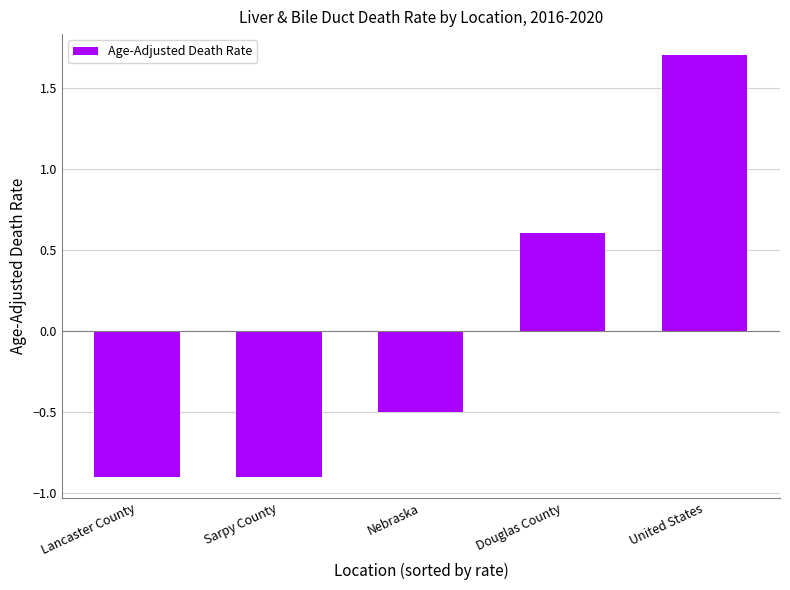

How many data points are less than 0?

3